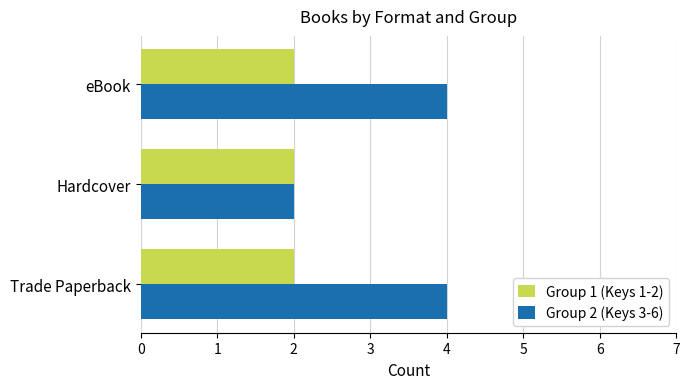

Is the value of Group 2 (Keys 3-6) at Trade Paperback greater than the value of Group 1 (Keys 1-2) at eBook?

Yes